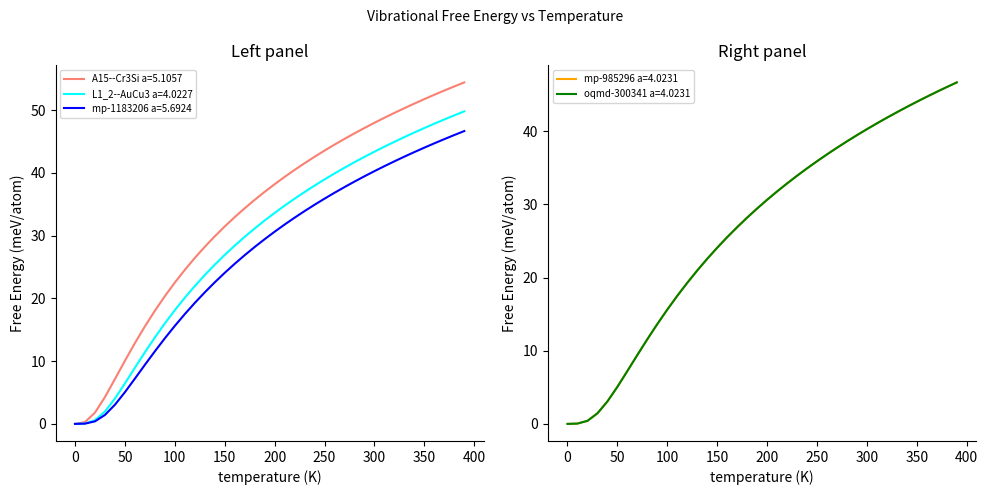

What is the label of the 2nd point from the left?

10.0